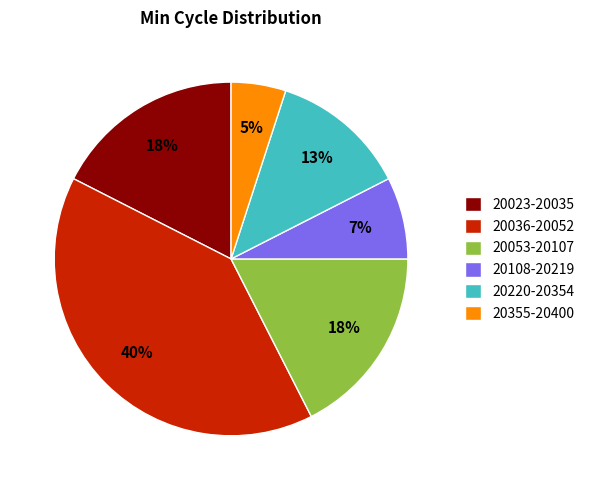

How many slices are in this pie chart?

6